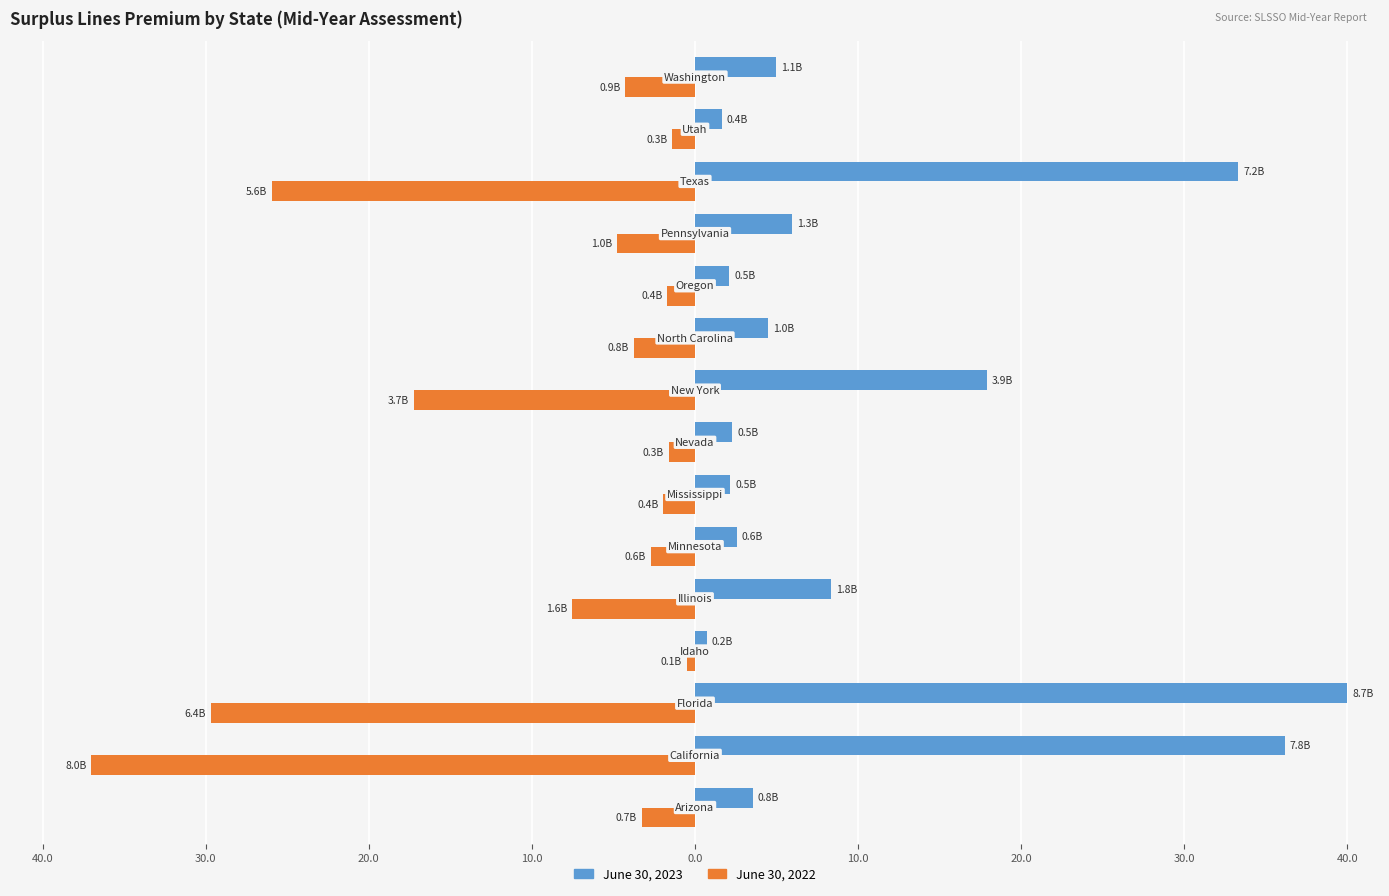

What are all the series names shown in the legend?

June 30, 2023, June 30, 2022